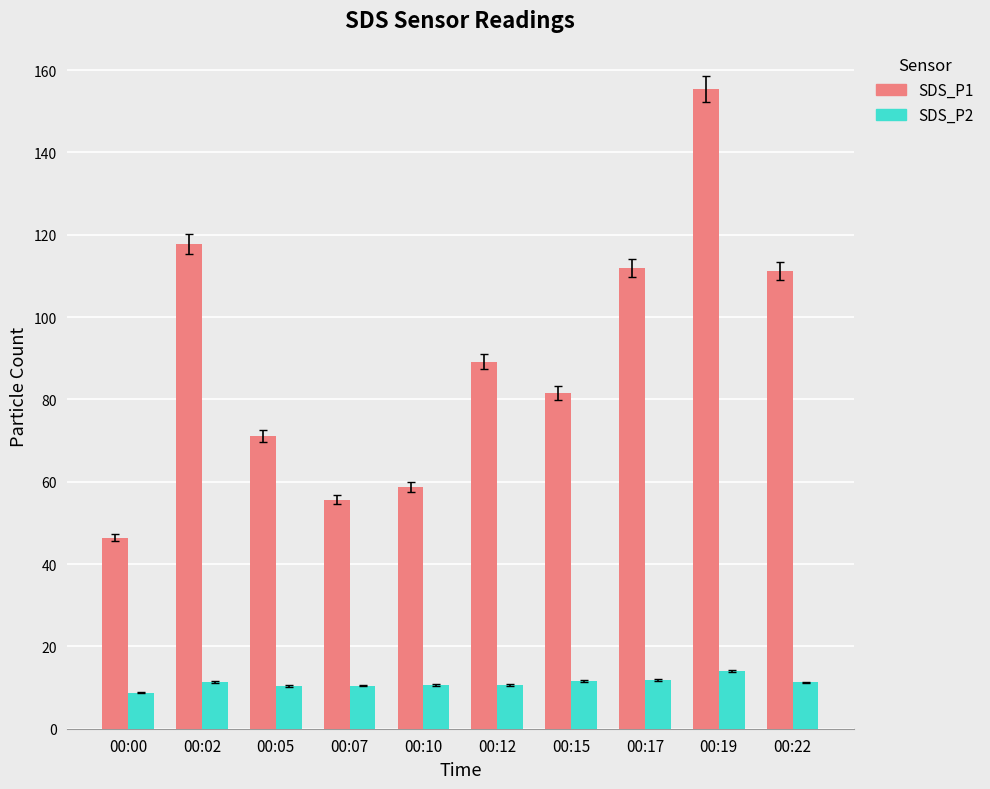

How many categories are shown in the chart?

10